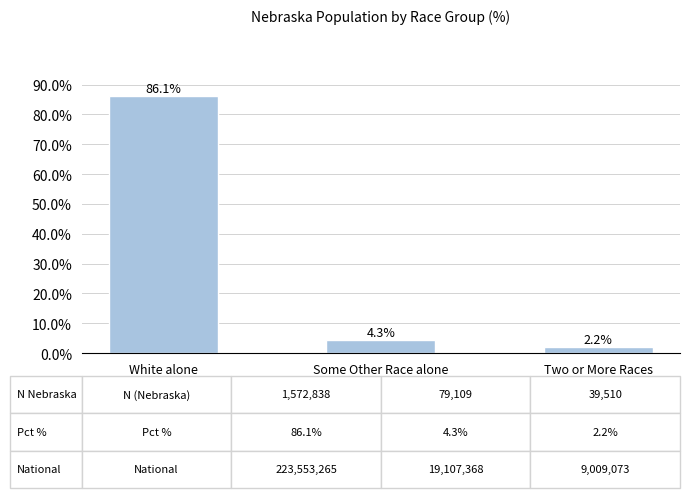

Approximately how many times larger is the value at White alone compared to Two or More Races?

39.8